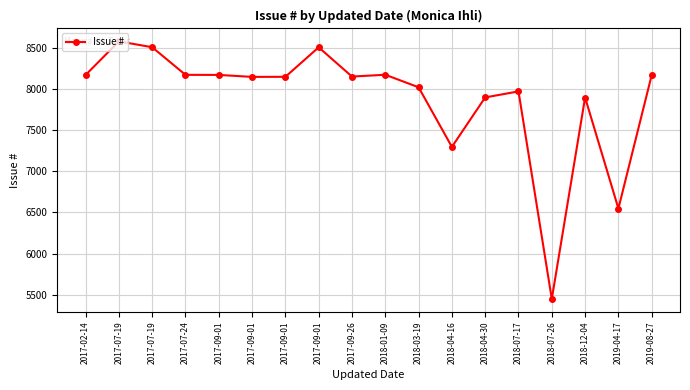

Reading right to left, transcribe all the data shown in this chart.

2019-08-27=8167	2019-04-17=6548	2018-12-04=7895	2018-07-26=5451	2018-07-17=7969	2018-04-30=7896	2018-04-16=7296	2018-03-19=8019	2018-01-09=8171	2017-09-26=8149	2017-09-01=8504	2017-09-01=8146	2017-09-01=8145	2017-09-01=8169	2017-07-24=8170	2017-07-19=8505	2017-07-19=8576	2017-02-14=8168